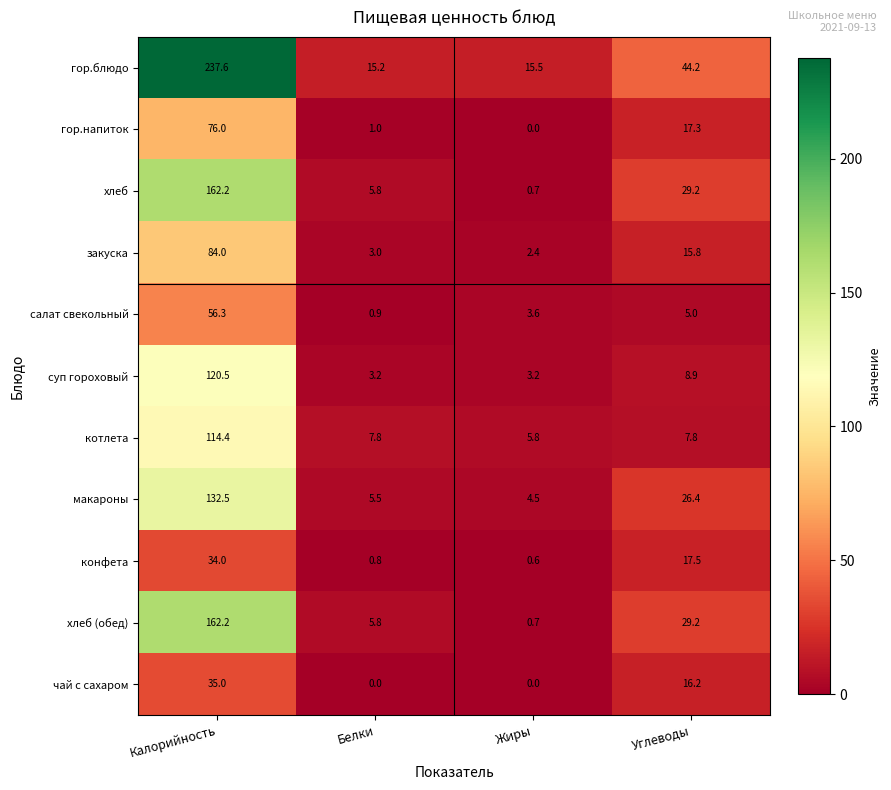

What is the greatest value displayed?

237.6